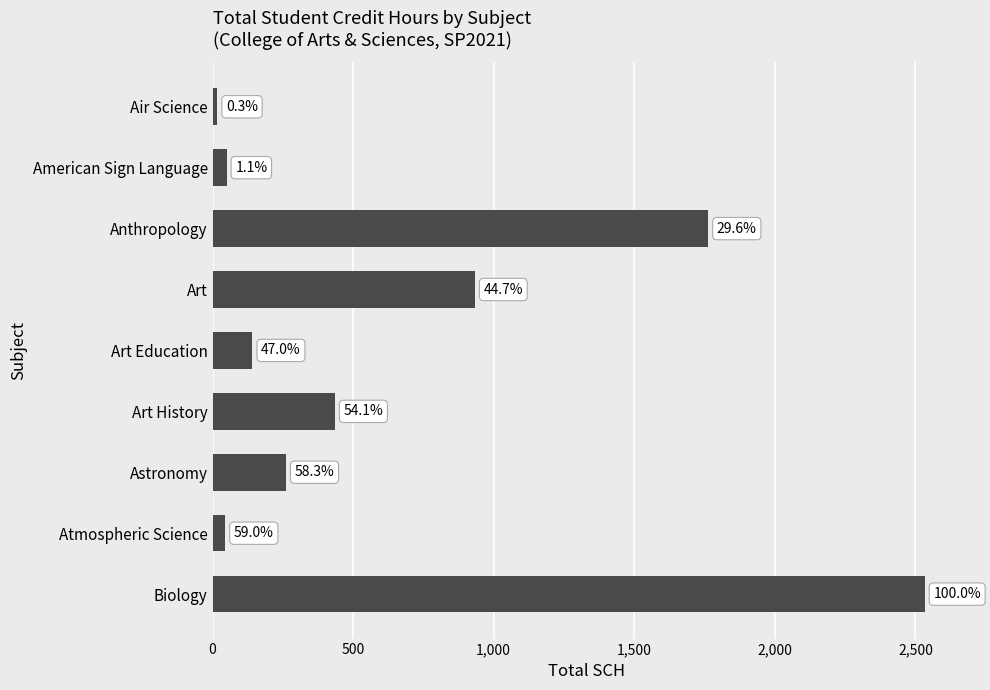

Does the chart contain any negative values?

No